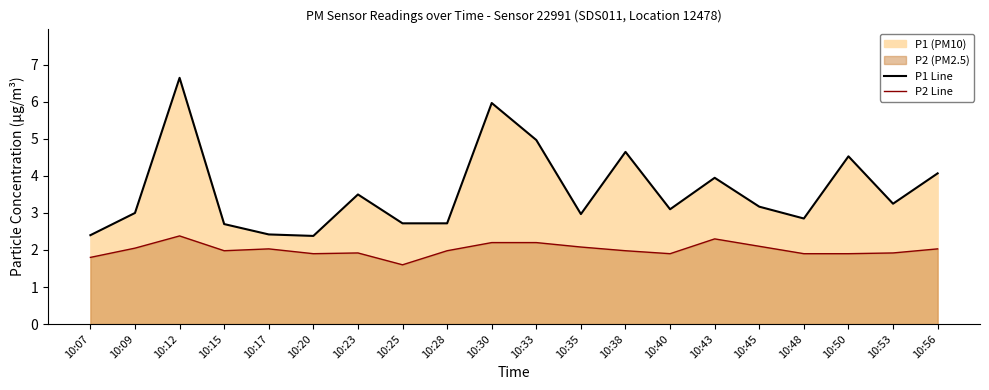

Reading left to right, what are all the values shown in this chart?

P1 Line: 2.4	3.0	6.7	2.7	2.4	2.4	3.5	2.7	2.7	6.0	5.0	3.0	4.7	3.1	4.0	3.2	2.9	4.5	3.2	4.1
P2 Line: 1.8	2.0	2.4	2.0	2.0	1.9	1.9	1.6	2.0	2.2	2.2	2.1	2.0	1.9	2.3	2.1	1.9	1.9	1.9	2.0